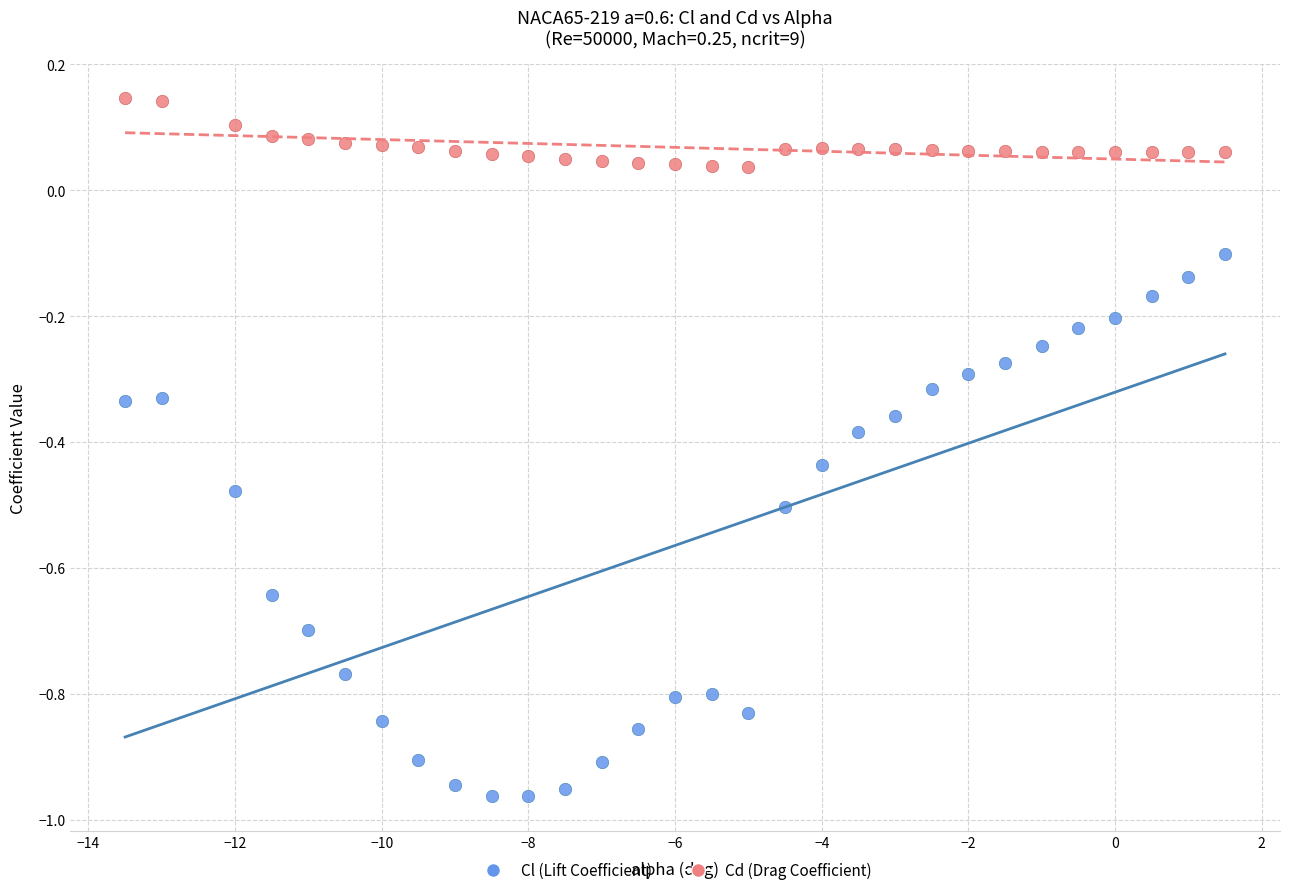

Which series reaches the minimum Y coordinate?

Cl (Lift Coefficient)